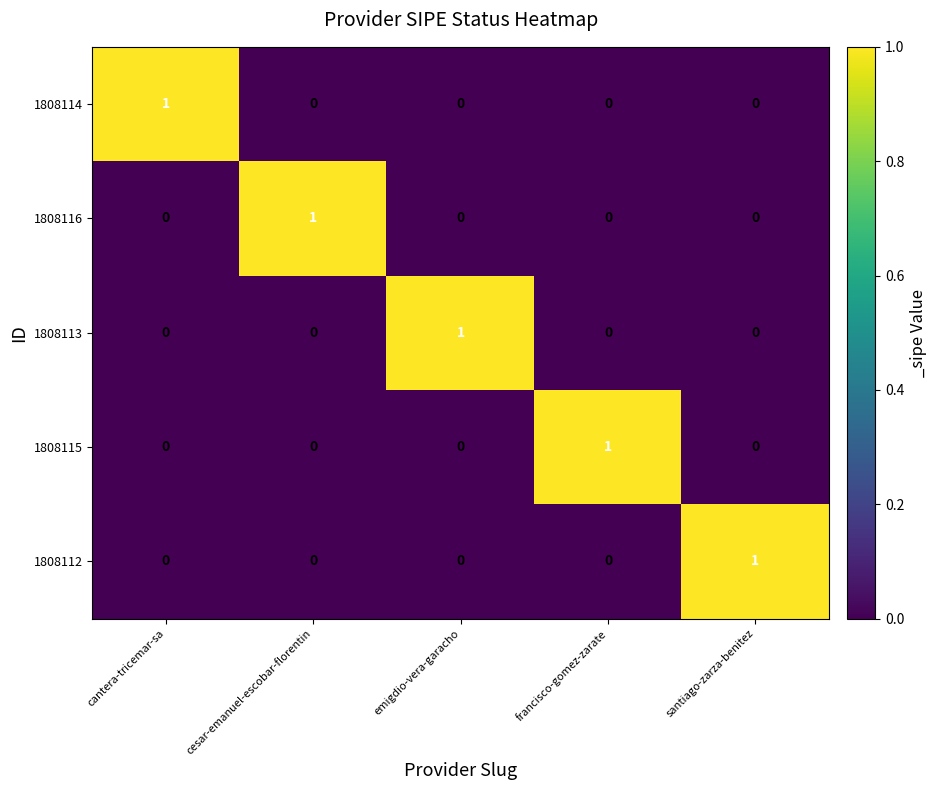

Is it true that 1808114 equals 0 at cesar-emanuel-escobar-florentin?

True